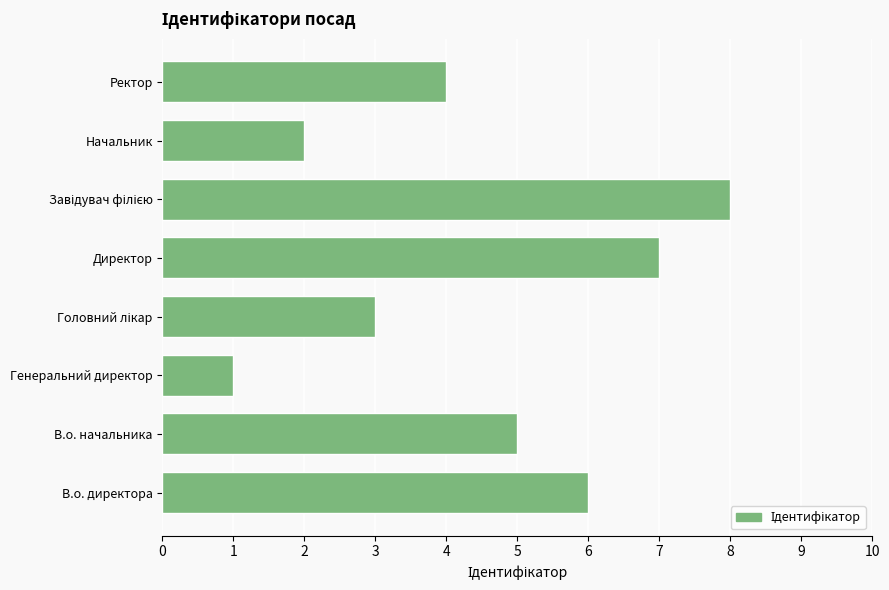

How many values are below 5?

4